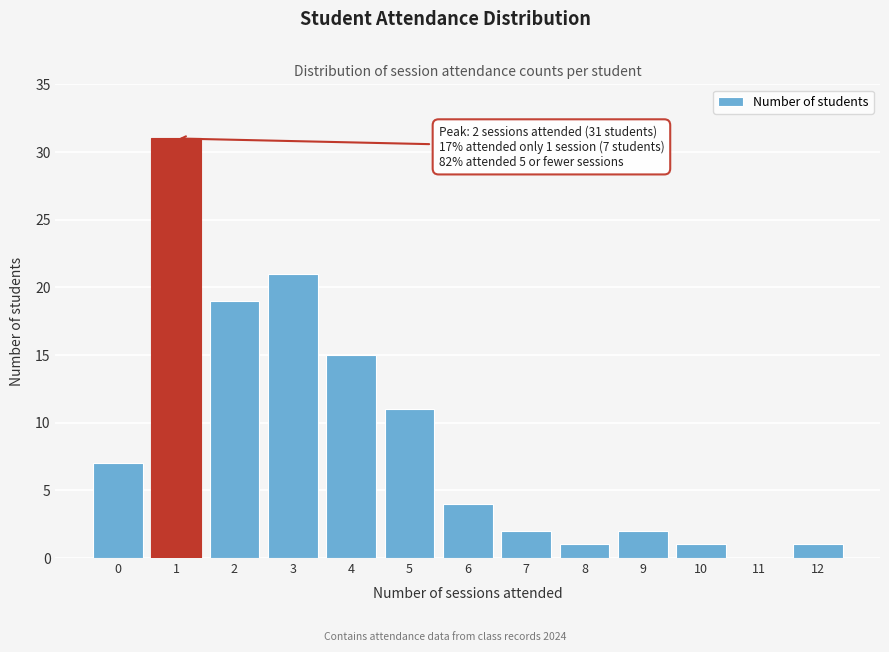

Reading left to right, transcribe all the data shown in this chart.

0=7	1=31	2=19	3=21	4=15	5=11	6=4	7=2	8=1	9=2	10=1	11=0	12=1